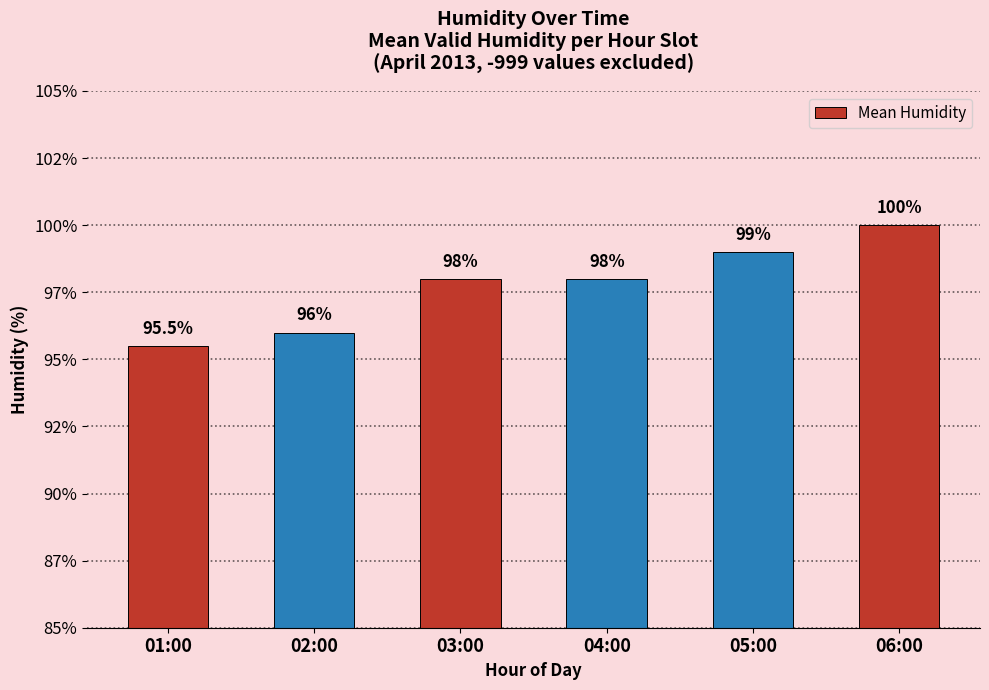

Rank the categories by value from highest to lowest.

06:00, 05:00, 03:00, 04:00, 02:00, 01:00